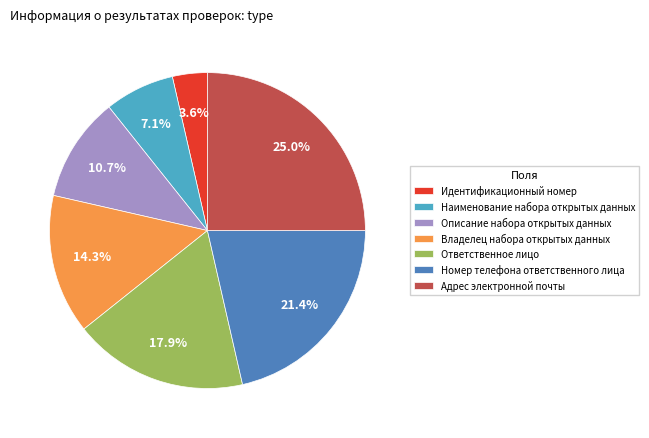

Which slice is the smallest?

Идентификационный номер